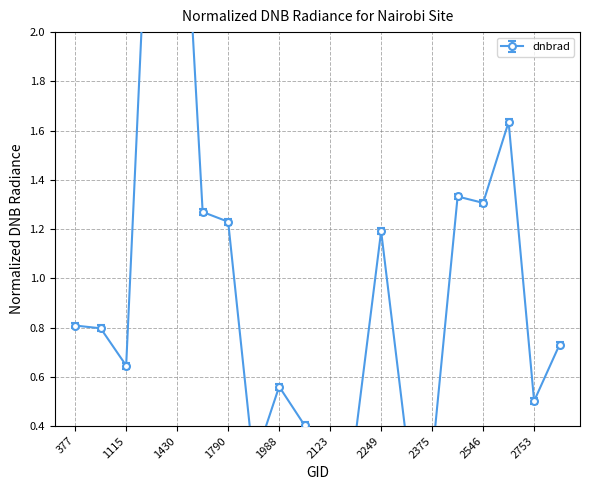

How many categories are shown in the chart?

20